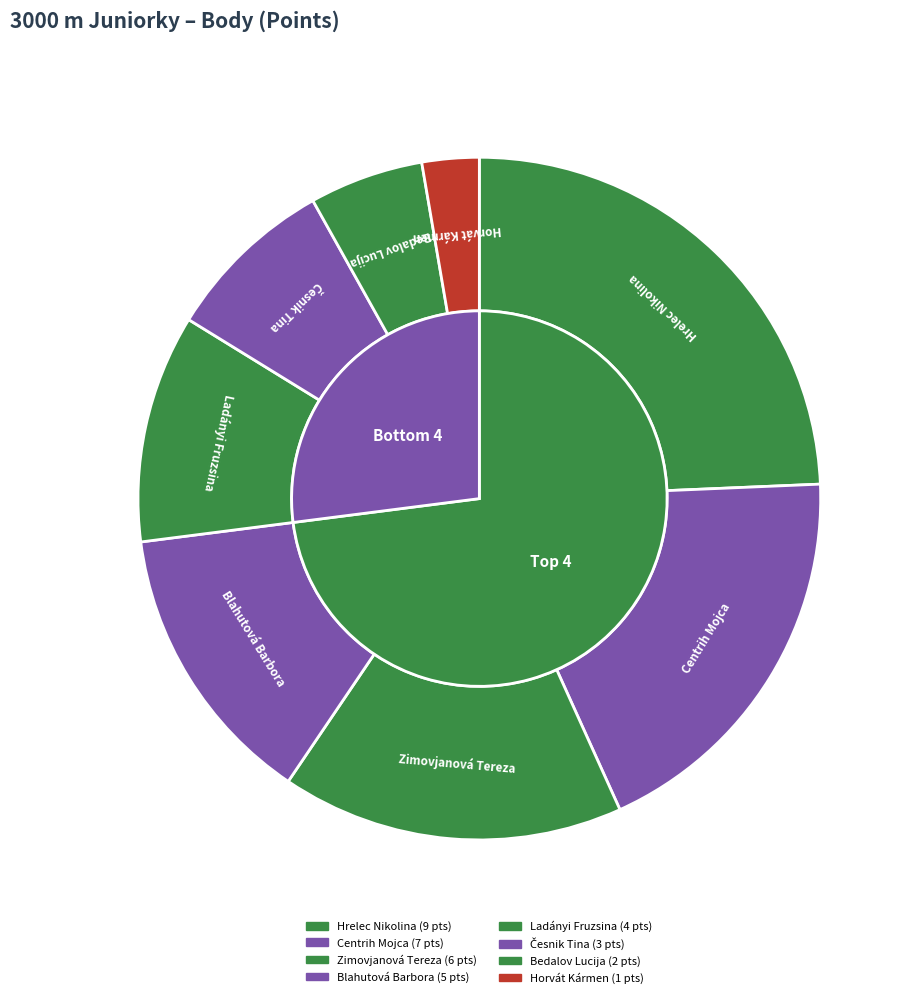

Count the number of slices in the pie.

8